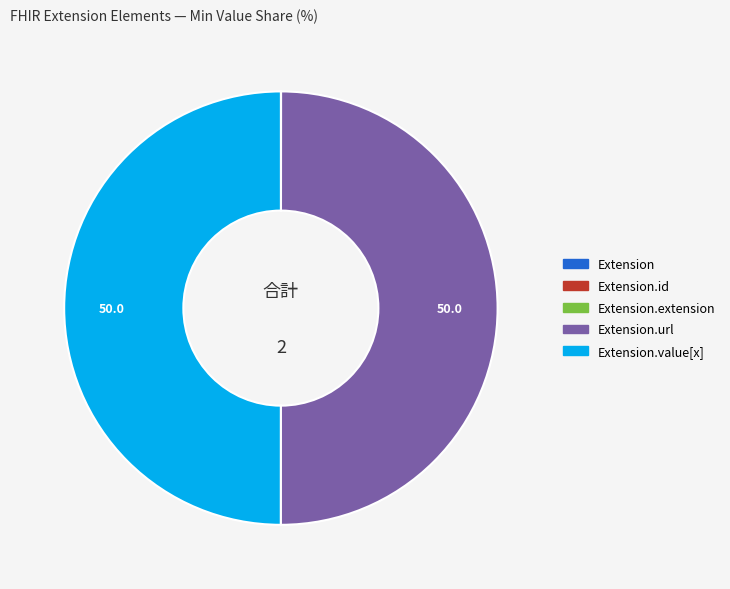

To the nearest percent, what is the average slice percentage?

20%